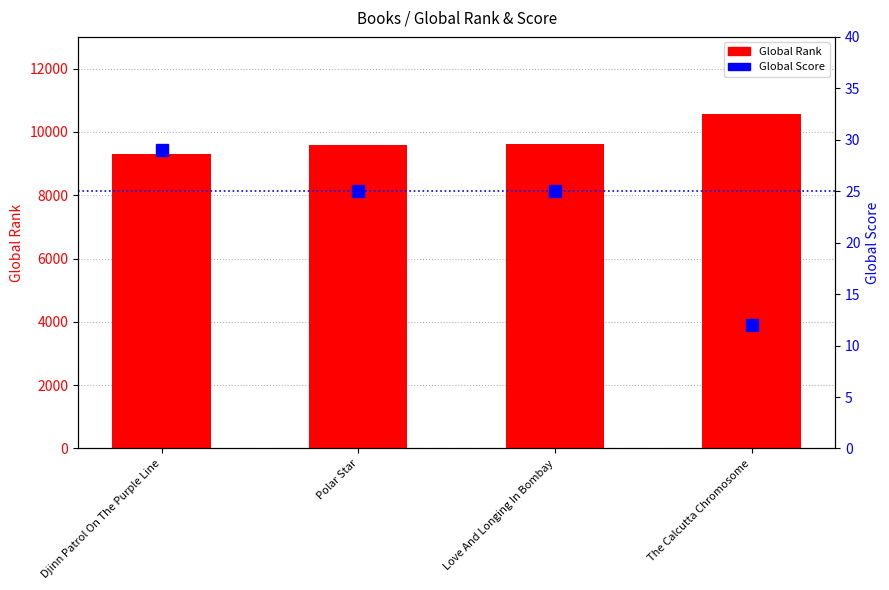

Reading left to right, extract all data points from this chart.

Global Rank: Djinn Patrol On The Purple Line=9290	Polar Star=9594	Love And Longing In Bombay=9611	The Calcutta Chromosome=10576
Global Score: Djinn Patrol On The Purple Line=29	Polar Star=25	Love And Longing In Bombay=25	The Calcutta Chromosome=12